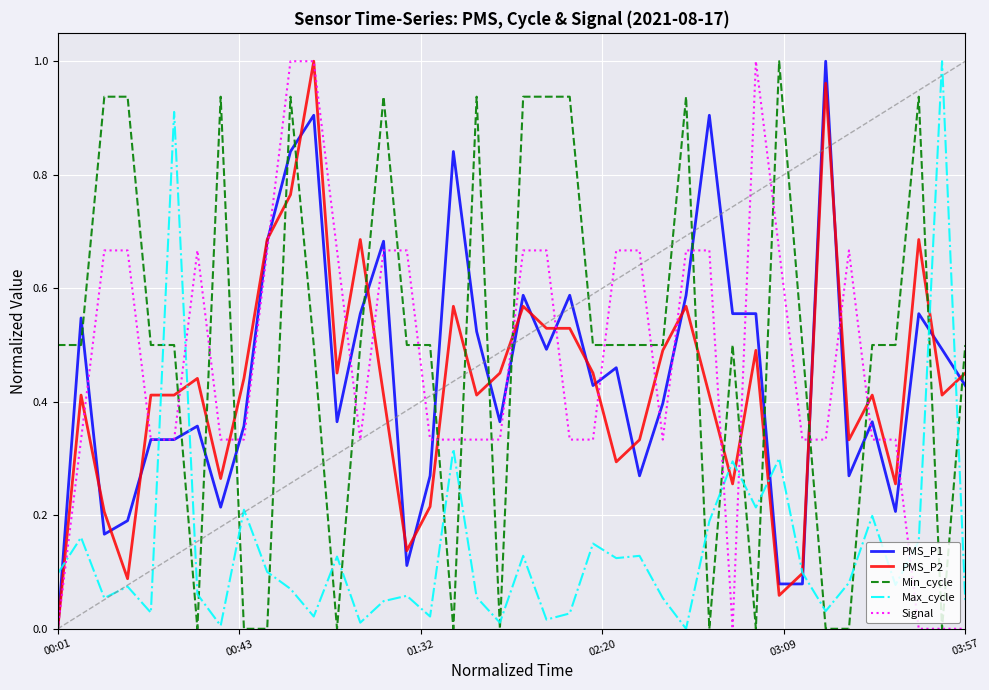

In Max_cycle, how many points are lower than both neighbors (excluding endpoints)?

13